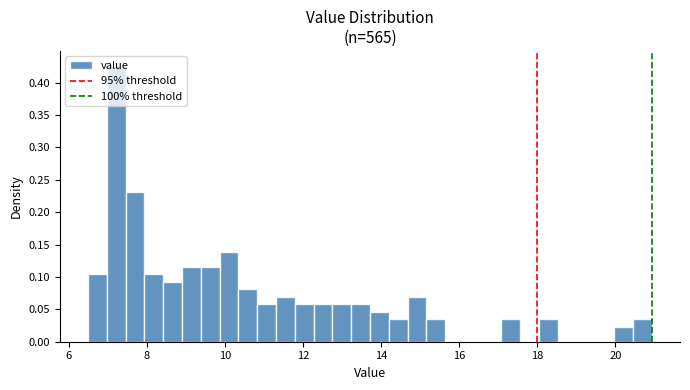

Around what value on the x-axis is the tallest bar? Give the approximate position of its centre, as read against the axis.

7.2